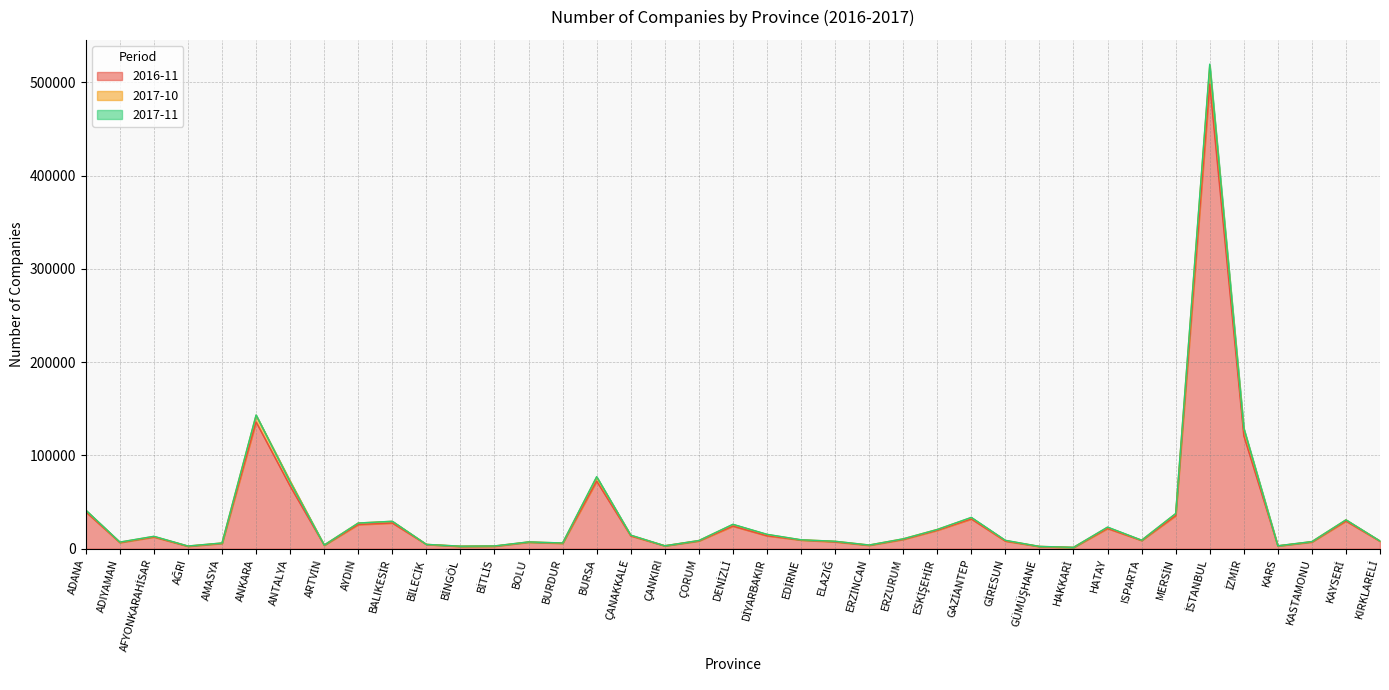

True or false: 2017-11 has more than 1 points higher than both neighbors.

True